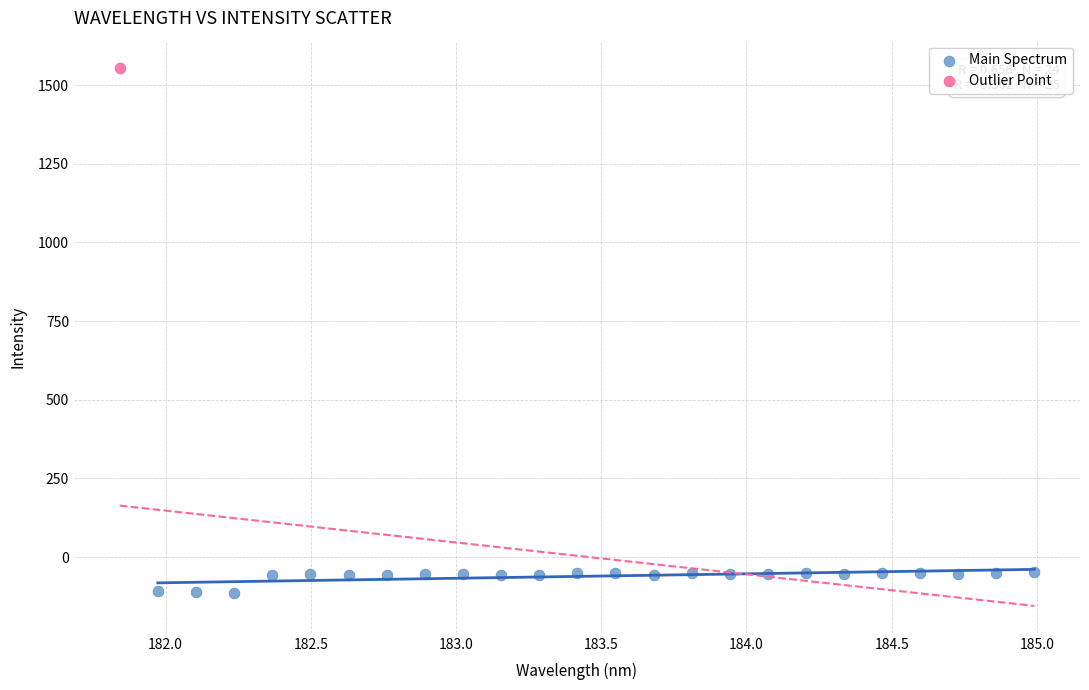

What are all the series names shown in the legend?

Main Spectrum, Outlier Point